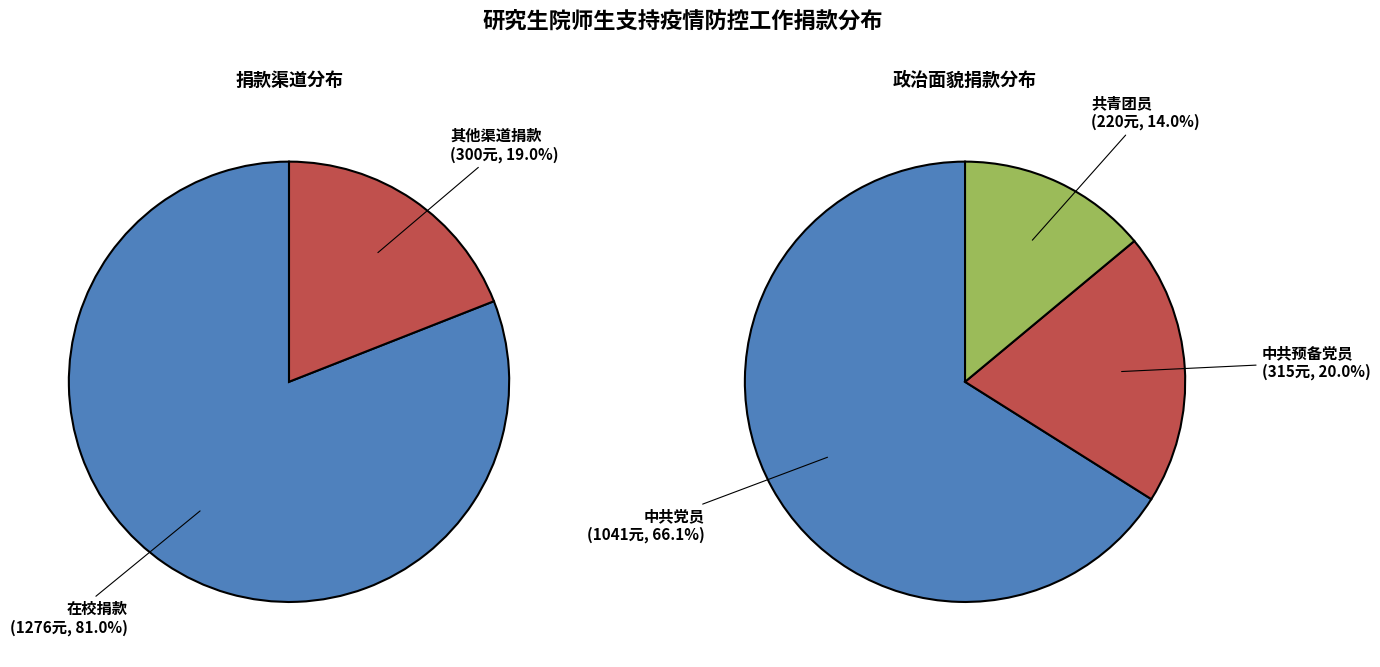

Is 12 the majority of the pie?

No